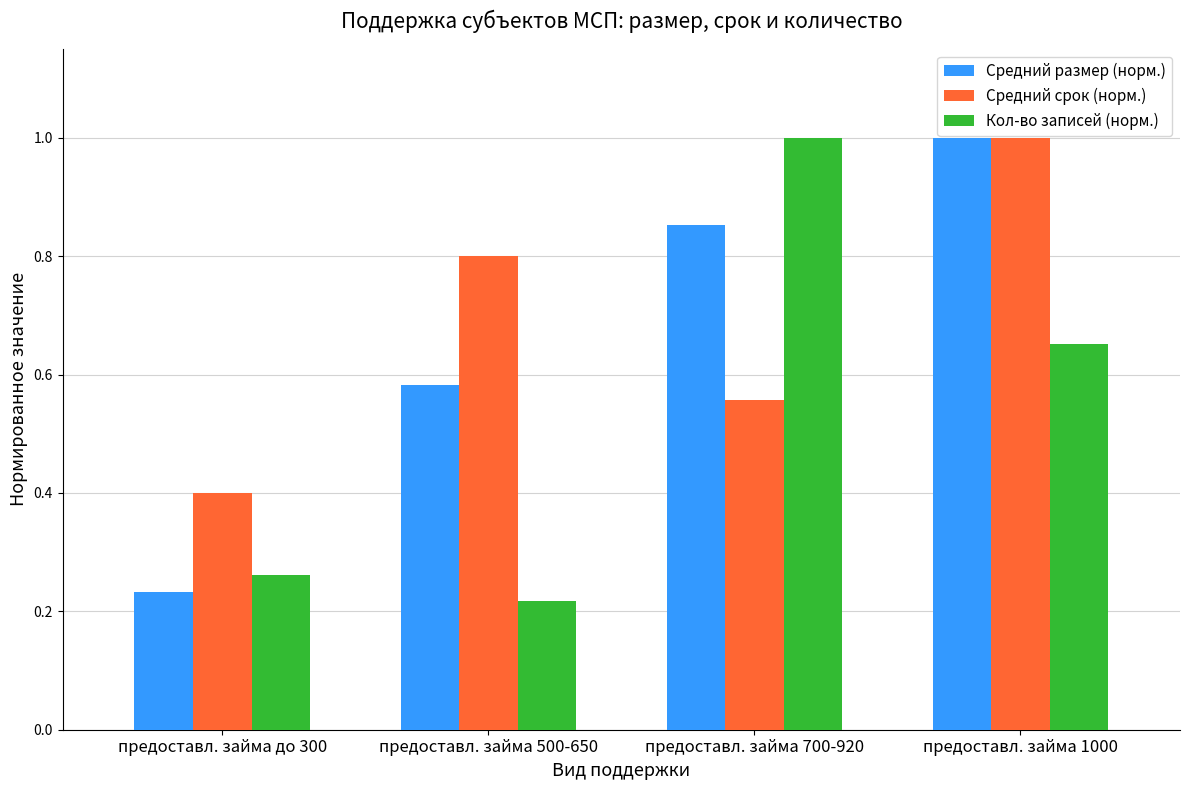

How many Кол-во записей (норм.) values are between 0 and 1?

4